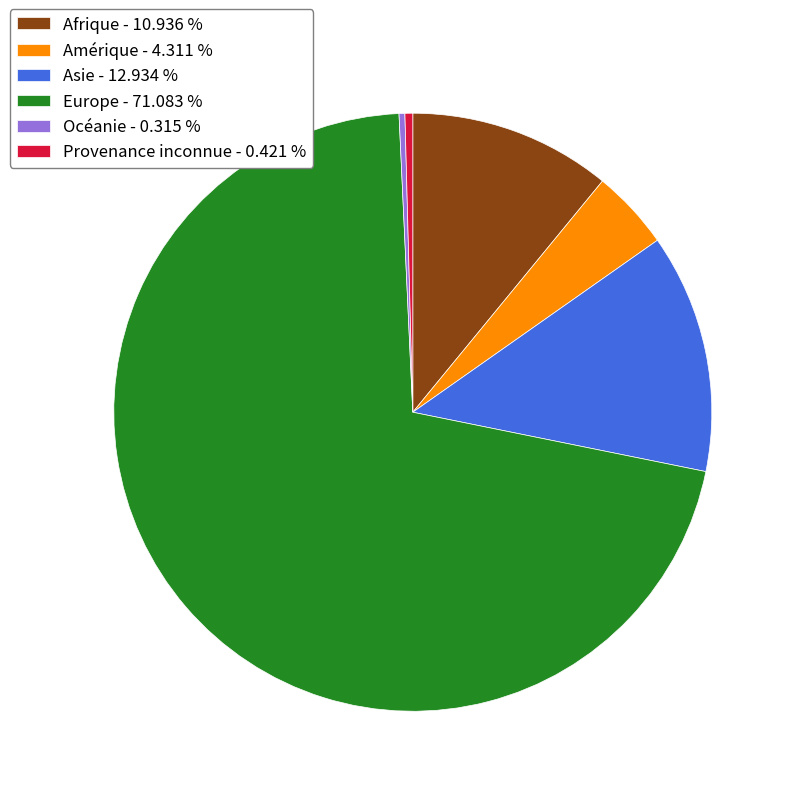

What is the largest slice in the pie chart?

Europe